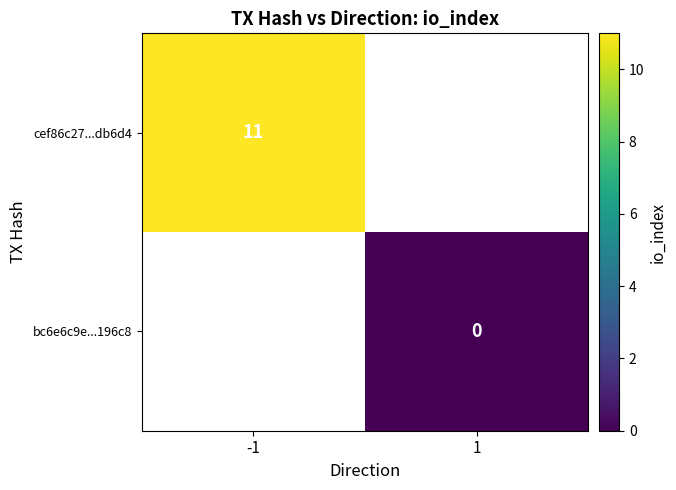

Is the value of bc6e6c9e...196c8 at 1 greater than the value of cef86c27...db6d4 at -1?

No